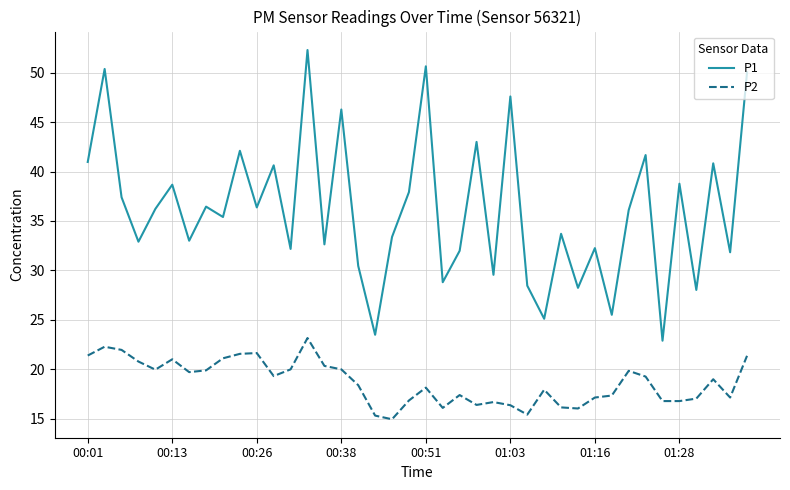

True or false: P1 and P2 cross at least once.

False